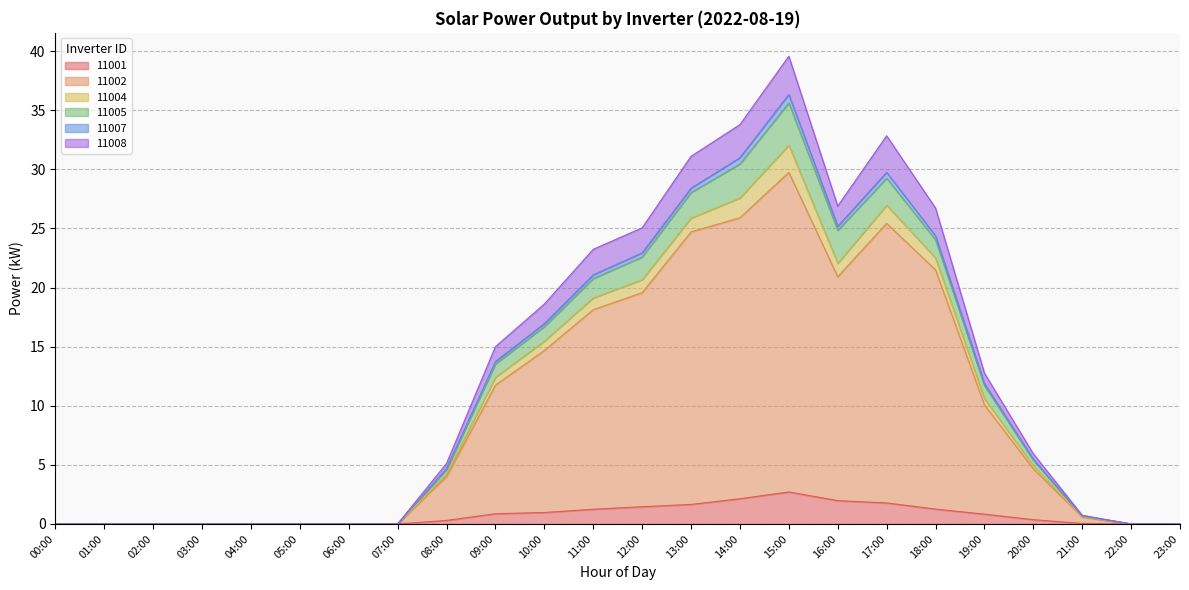

At which category is the sum across all series the highest?

15:00